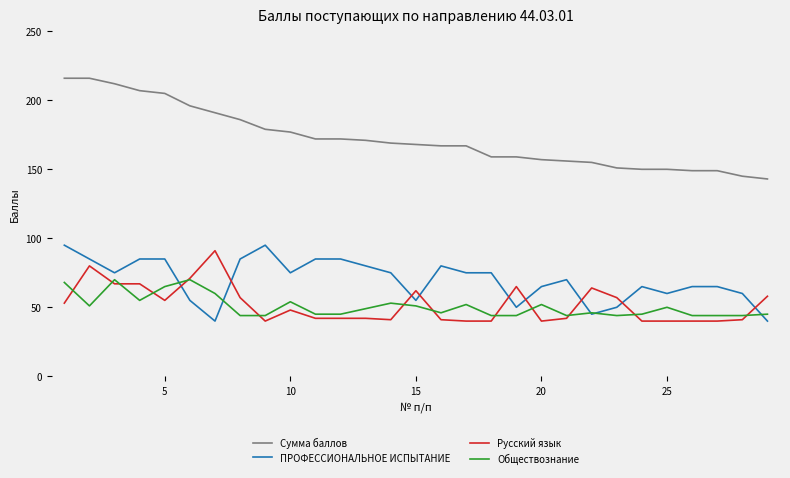

Which series has the largest total across all categories?

Сумма баллов